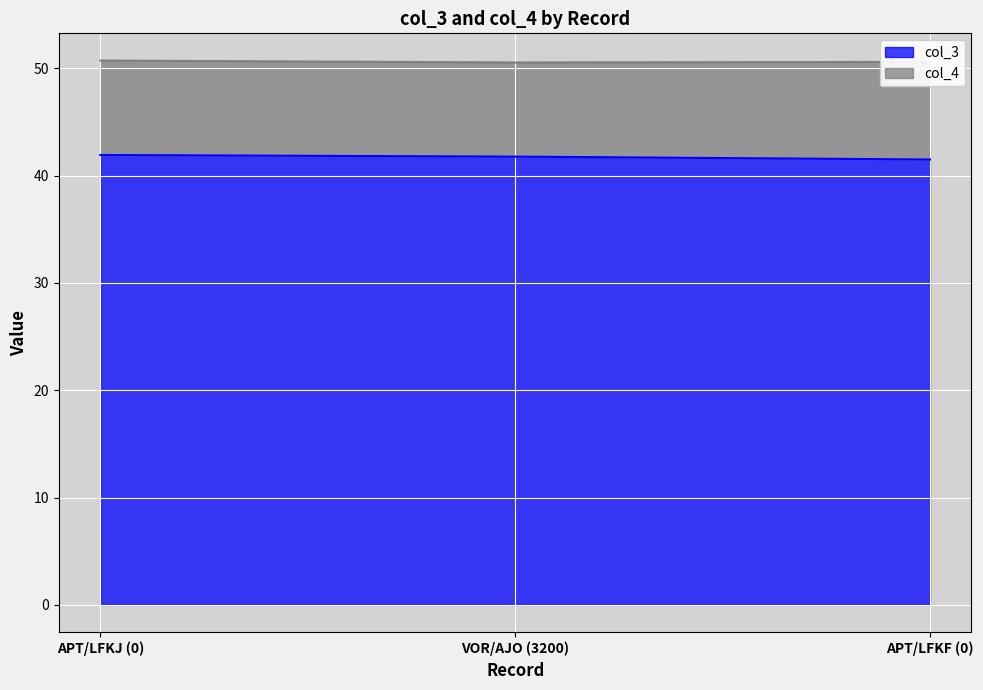

List the labels in order of value, smallest first.

APT/LFKF (0), VOR/AJO (3200), APT/LFKJ (0)